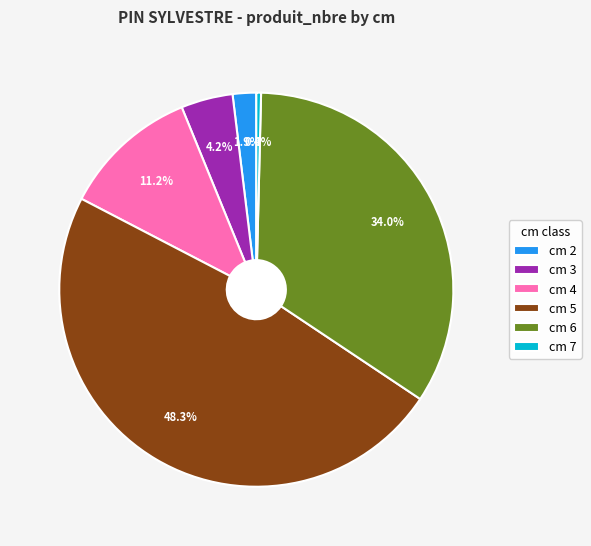

What percentage is NOT represented by cm 5?

51.7%